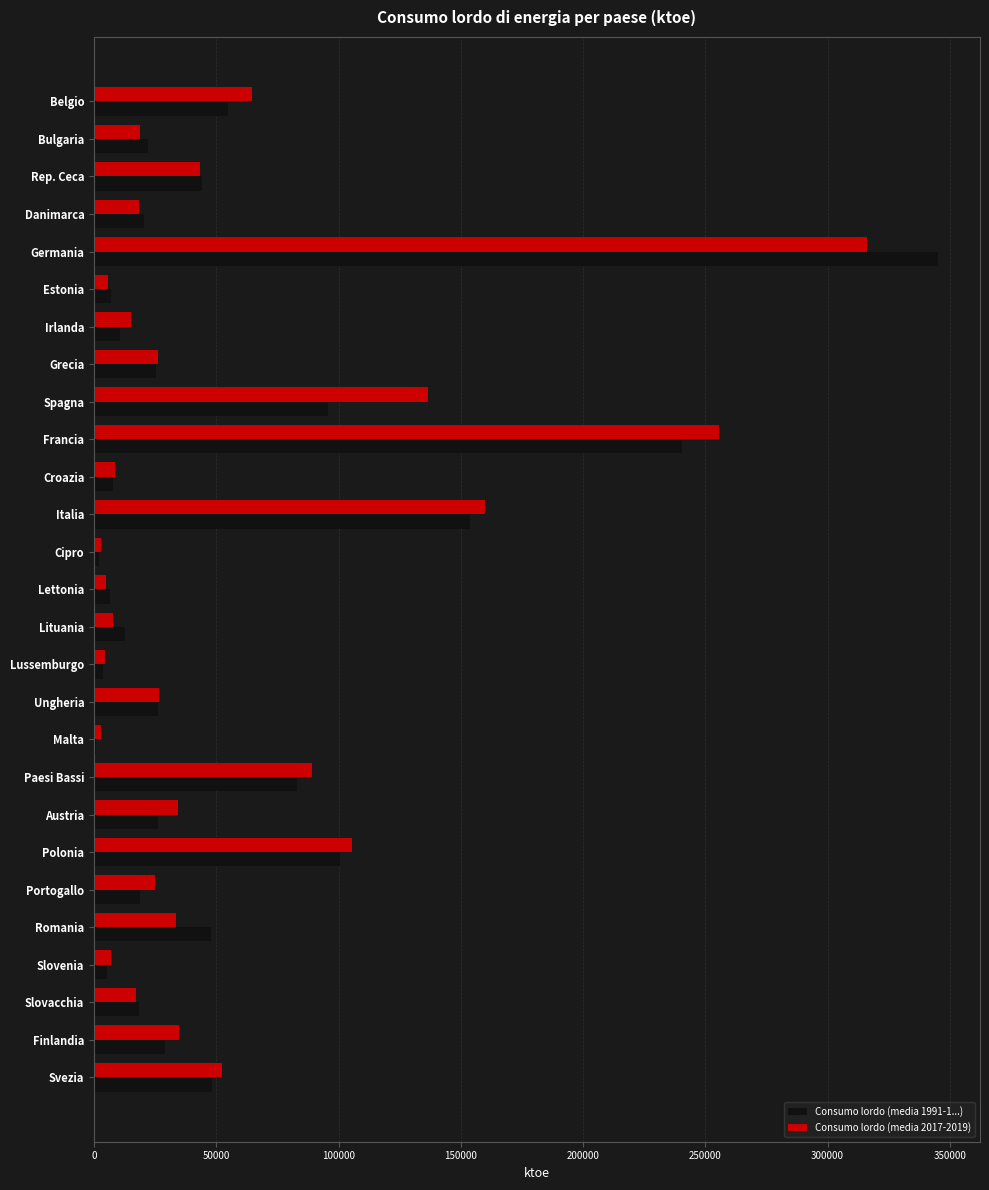

The value of Consumo lordo (media 1991-1...) at Italia is 153563.4. True or false?

True